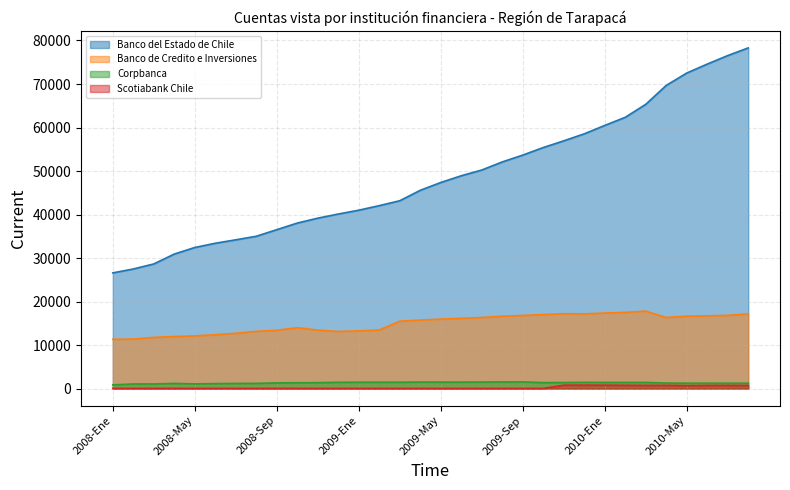

At which label does Corpbanca reach its minimum?

2008-Ene